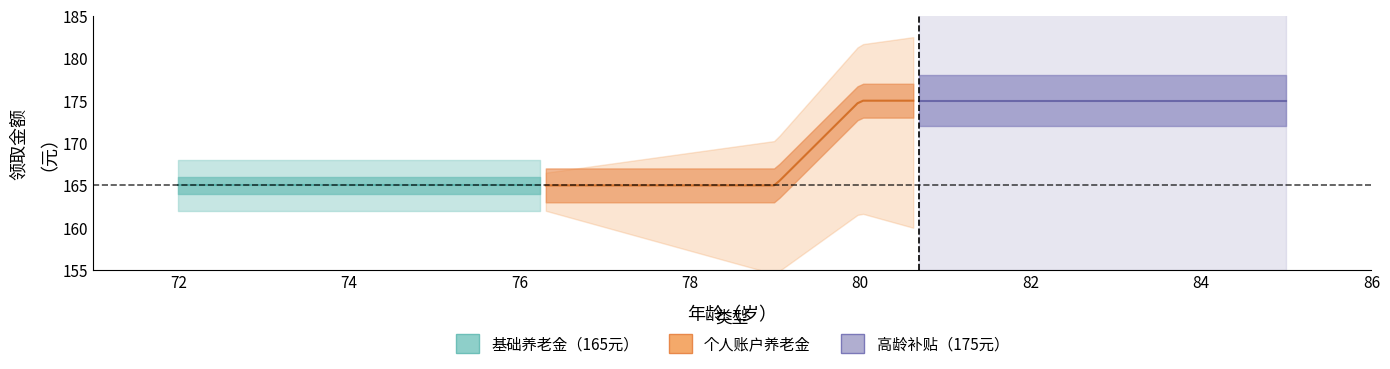

True or false: age and amount_175 intersect in this chart.

False